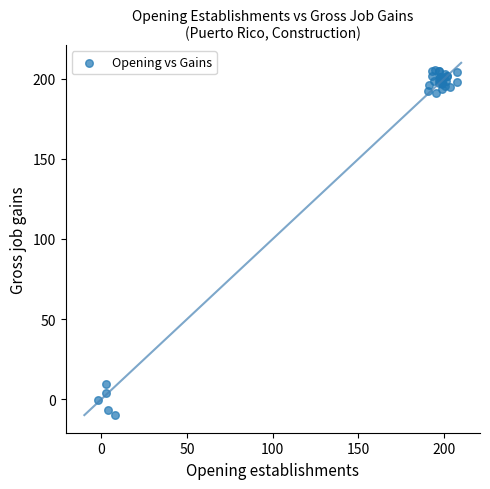

What Y value in the scatter plot is closest to 97?

9.3